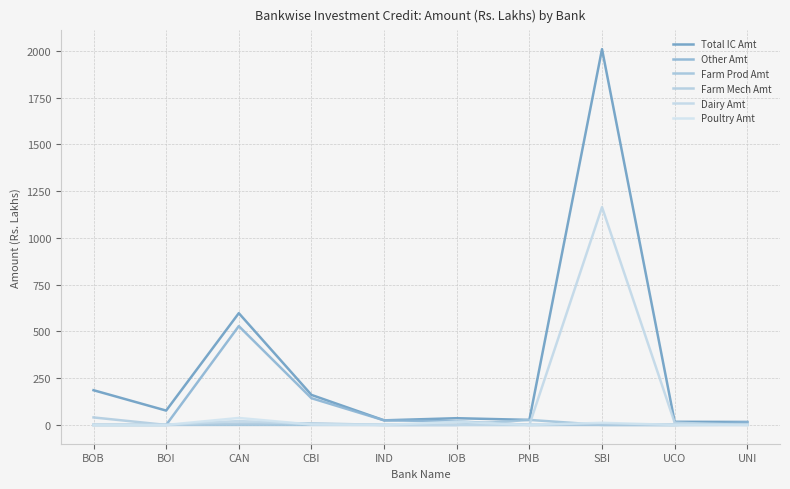

True or false: Poultry Amt has a value of 11.3 at SBI.

True